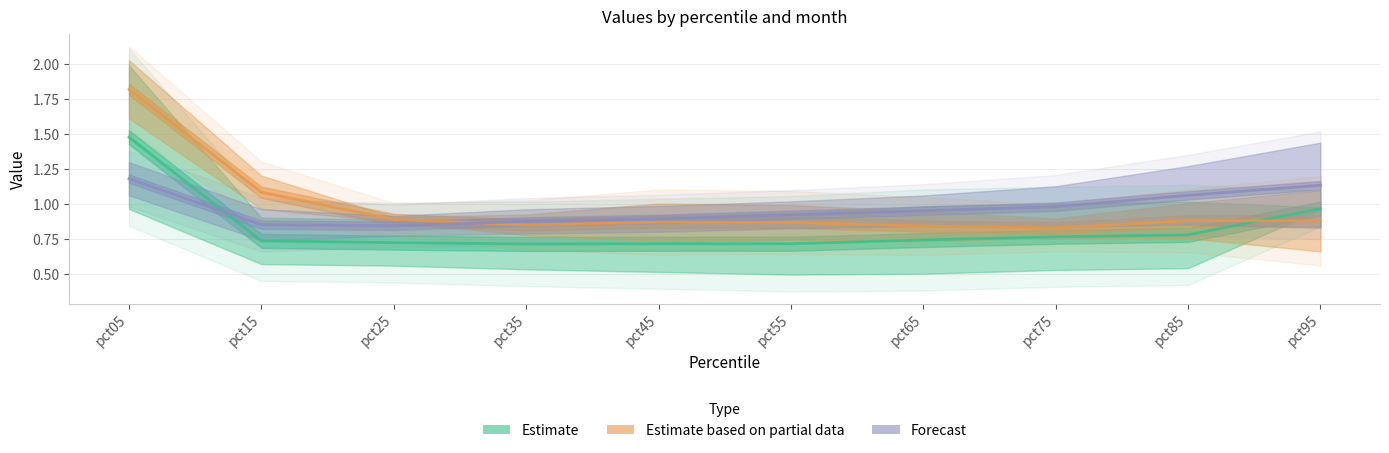

Reading left to right, transcribe all the data shown in this chart.

Estimate: 1.5	0.7	0.7	0.7	0.7	0.7	0.7	0.8	0.8	1.0
Estimate based on partial data: 1.8	1.1	0.9	0.9	0.9	0.9	0.8	0.8	0.9	0.9
Forecast: 1.2	0.9	0.8	0.9	0.9	0.9	1.0	1.0	1.1	1.1